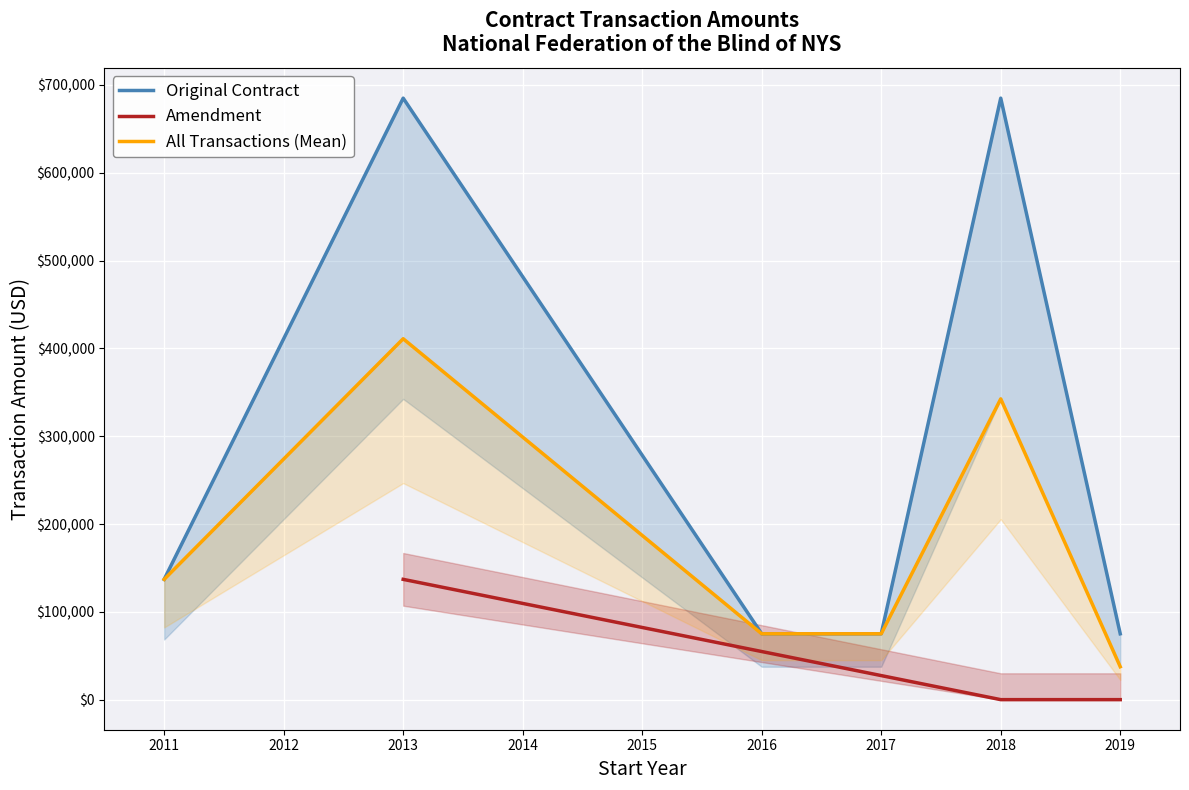

What is the value of the 1st point from the left?

137000